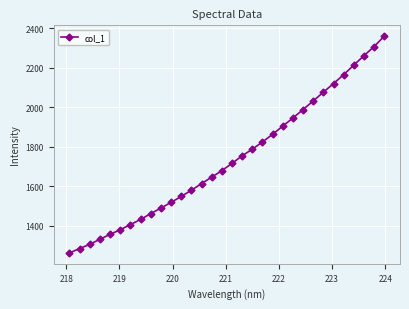

What is the smallest value displayed?

1262.2